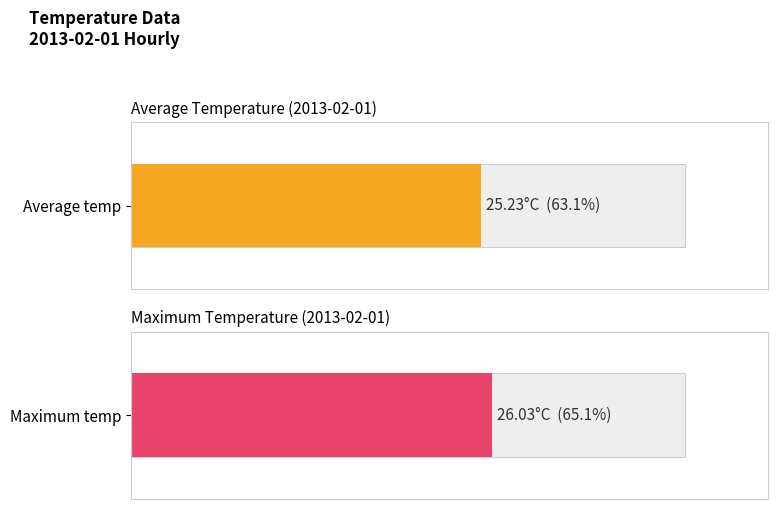

At 12:00, list the series in order from smallest to largest.

Average temp, Maximum temp